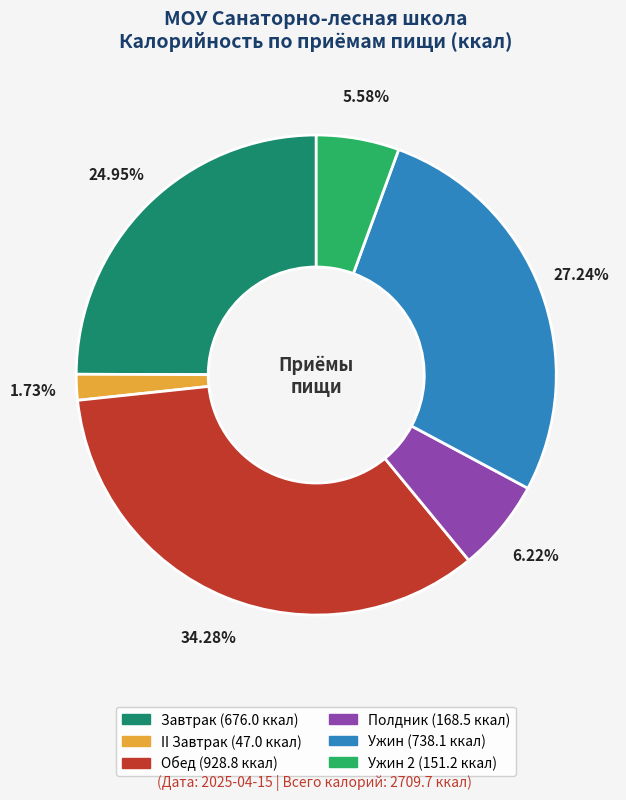

Does any single category account for the majority?

No